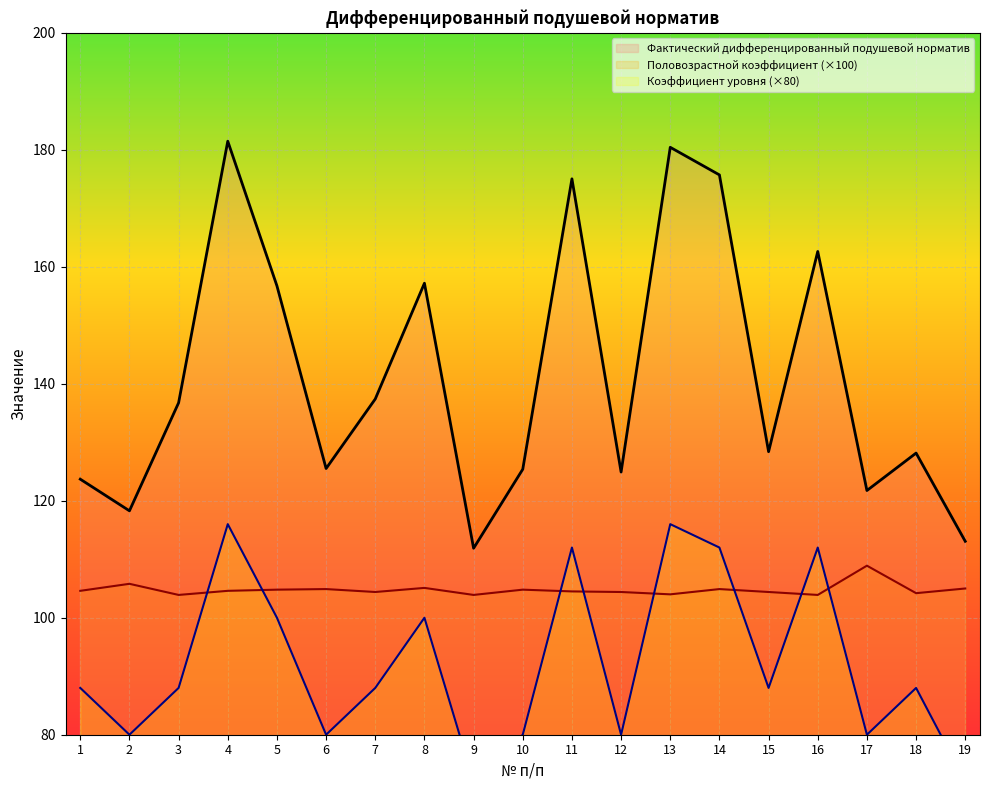

At which label does Коэффициент уровня reach its minimum?

9